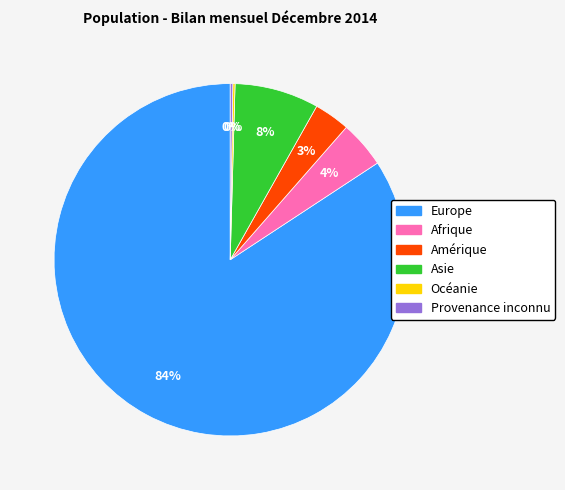

What is the largest slice in the pie chart?

Europe